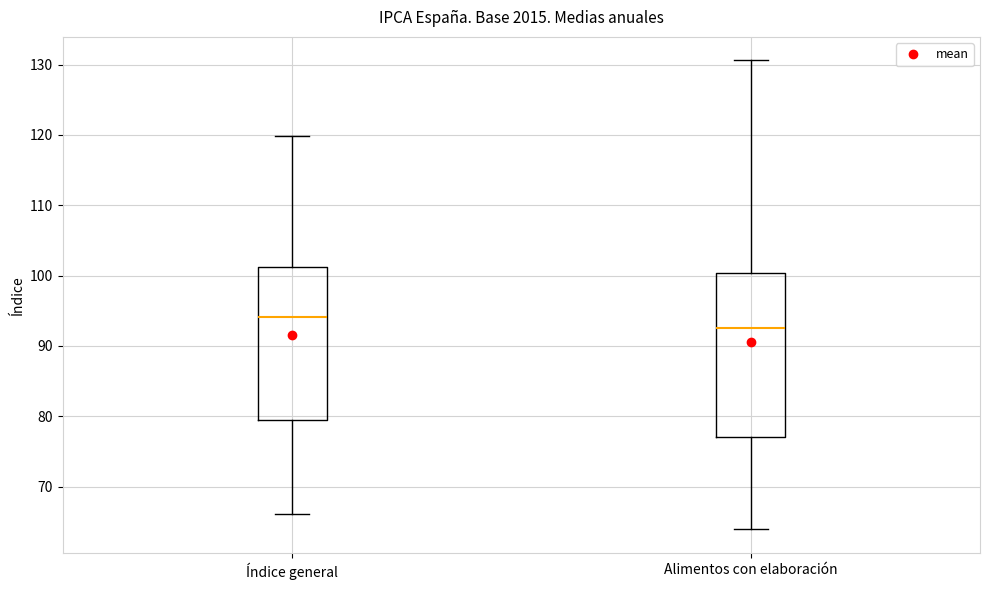

Reading left to right, transcribe this box plot: for each box, give where its median line is, the range the box spans, and where its two whiskers end, as read against the y-axis. The values are not printed on the chart, so give them approximately, as read against the axis.

Índice general: median 94, box 79 to 101, whiskers 66 to 120
Alimentos con elaboración: median 92, box 77 to 100, whiskers 64 to 131